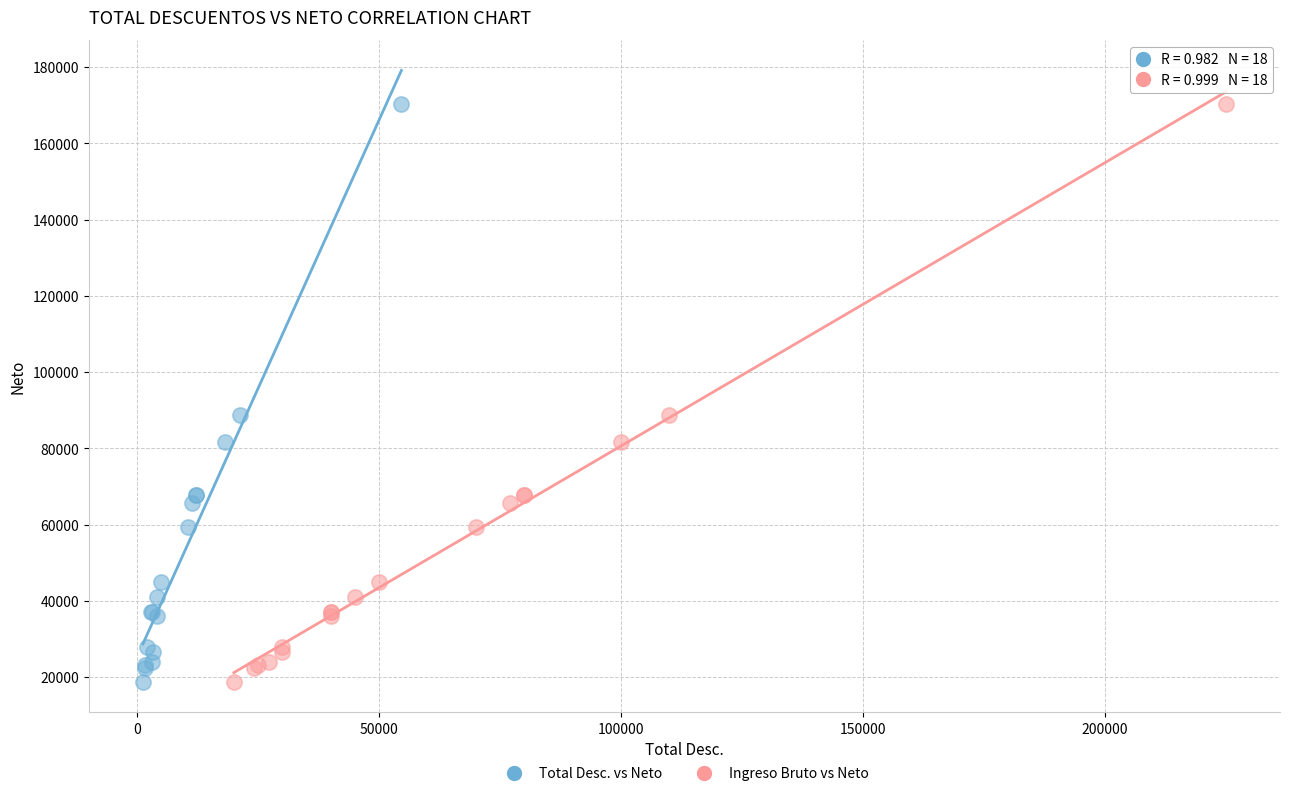

What are all the series names shown in the legend?

Total Desc. vs Neto, Ingreso Bruto vs Neto